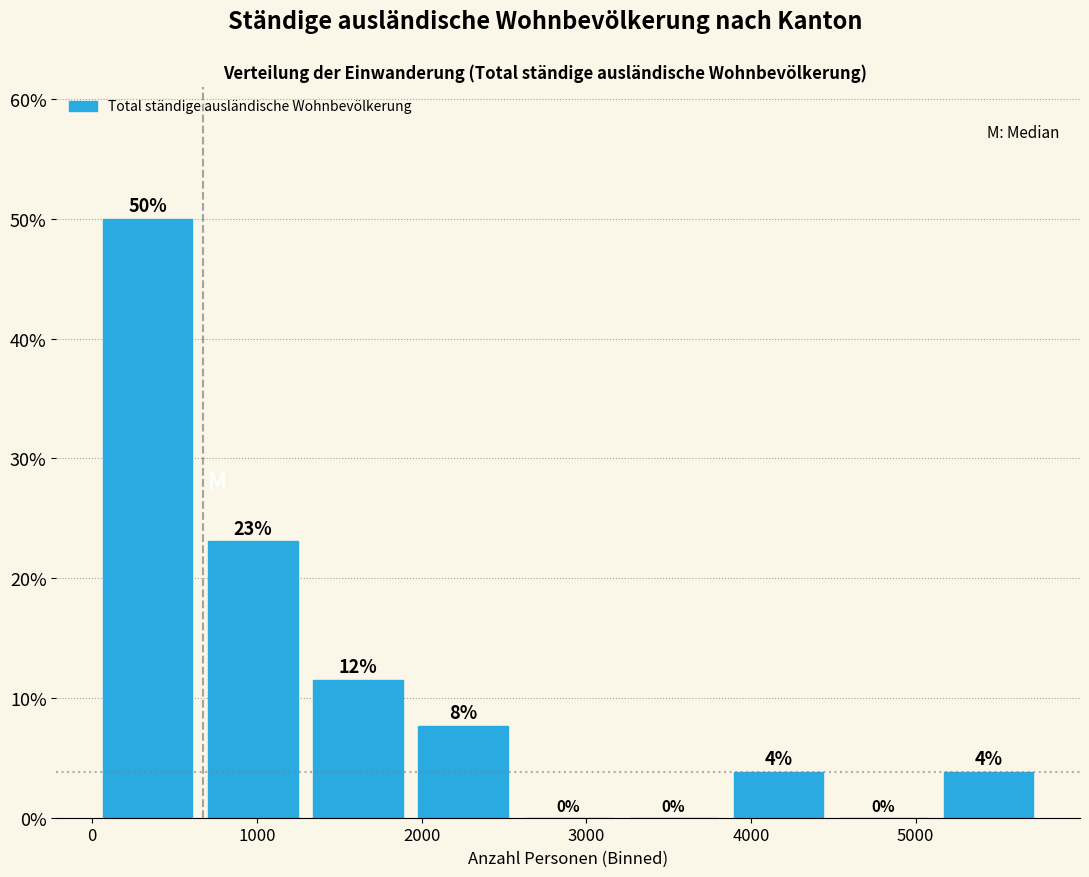

Over which range of the x-axis is the bar tallest?

0 to 700